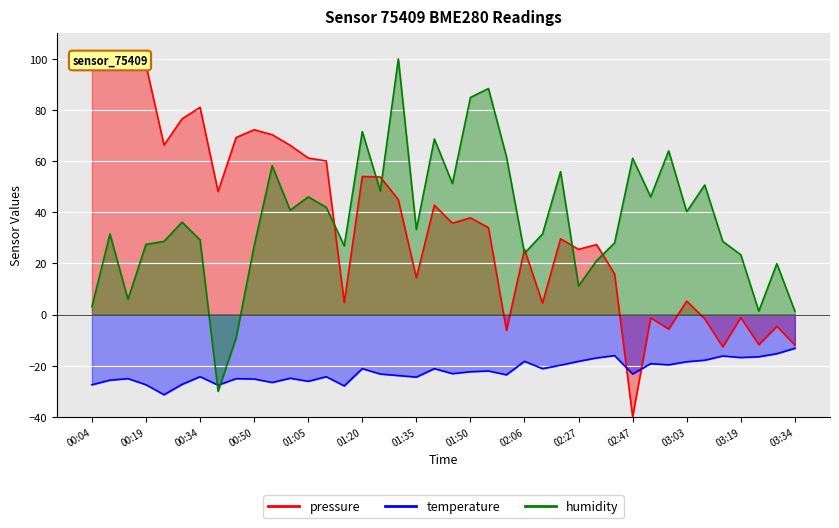

Which series ends up on top after the final intersection of humidity and pressure?

humidity